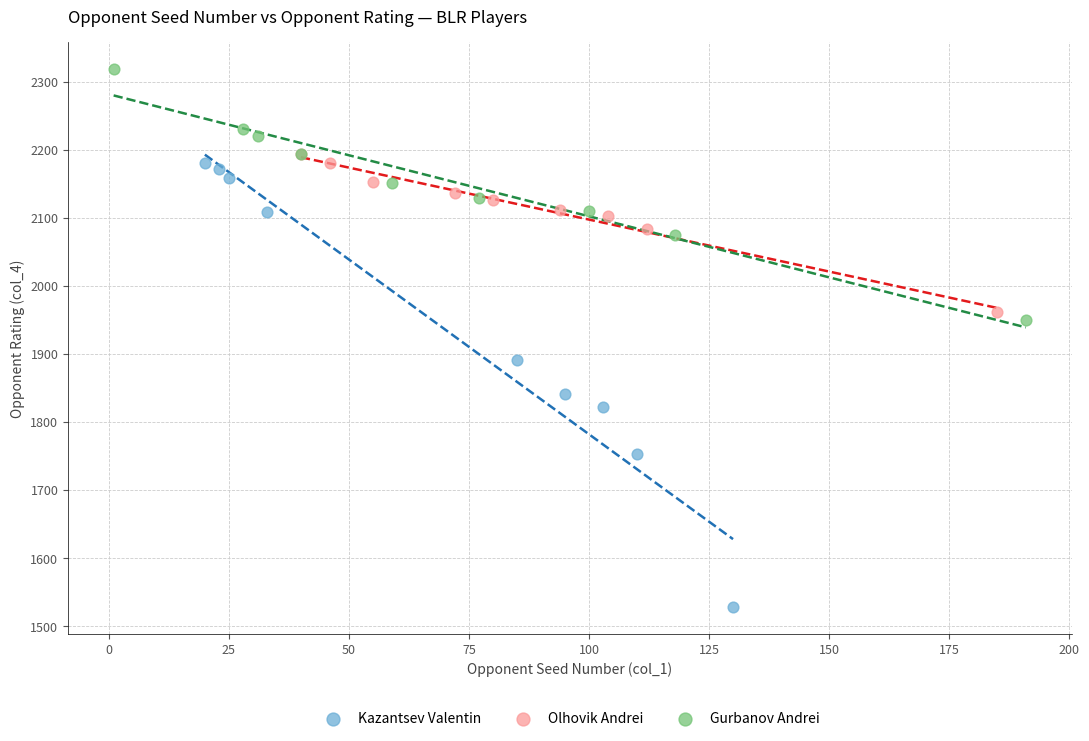

Which series has the largest Y range (max minus min)?

Kazantsev Valentin